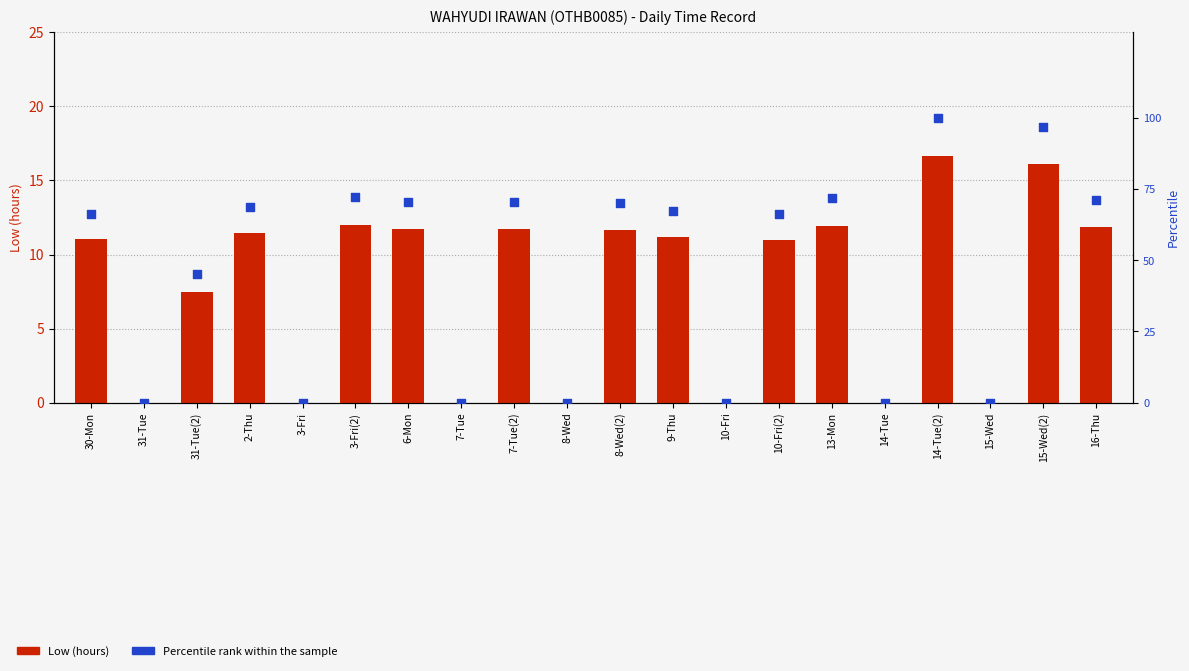

What is the total value across all series at 2-Thu?

80.1